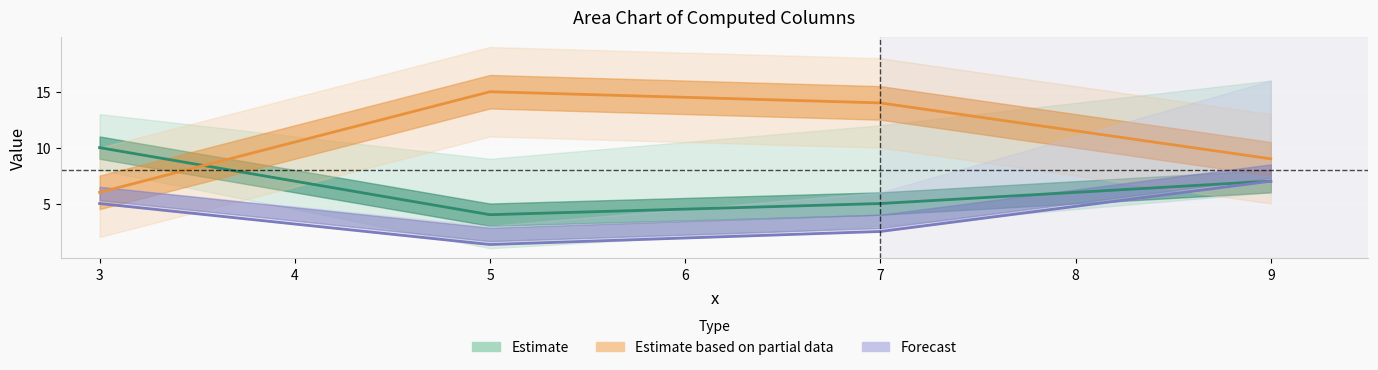

Is it true that Estimate based on partial data equals 21.3 at 7?

False